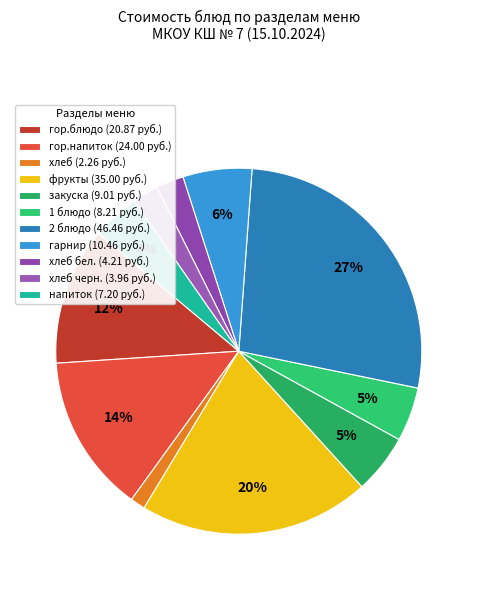

Is there any slice that represents more than half of the pie?

No